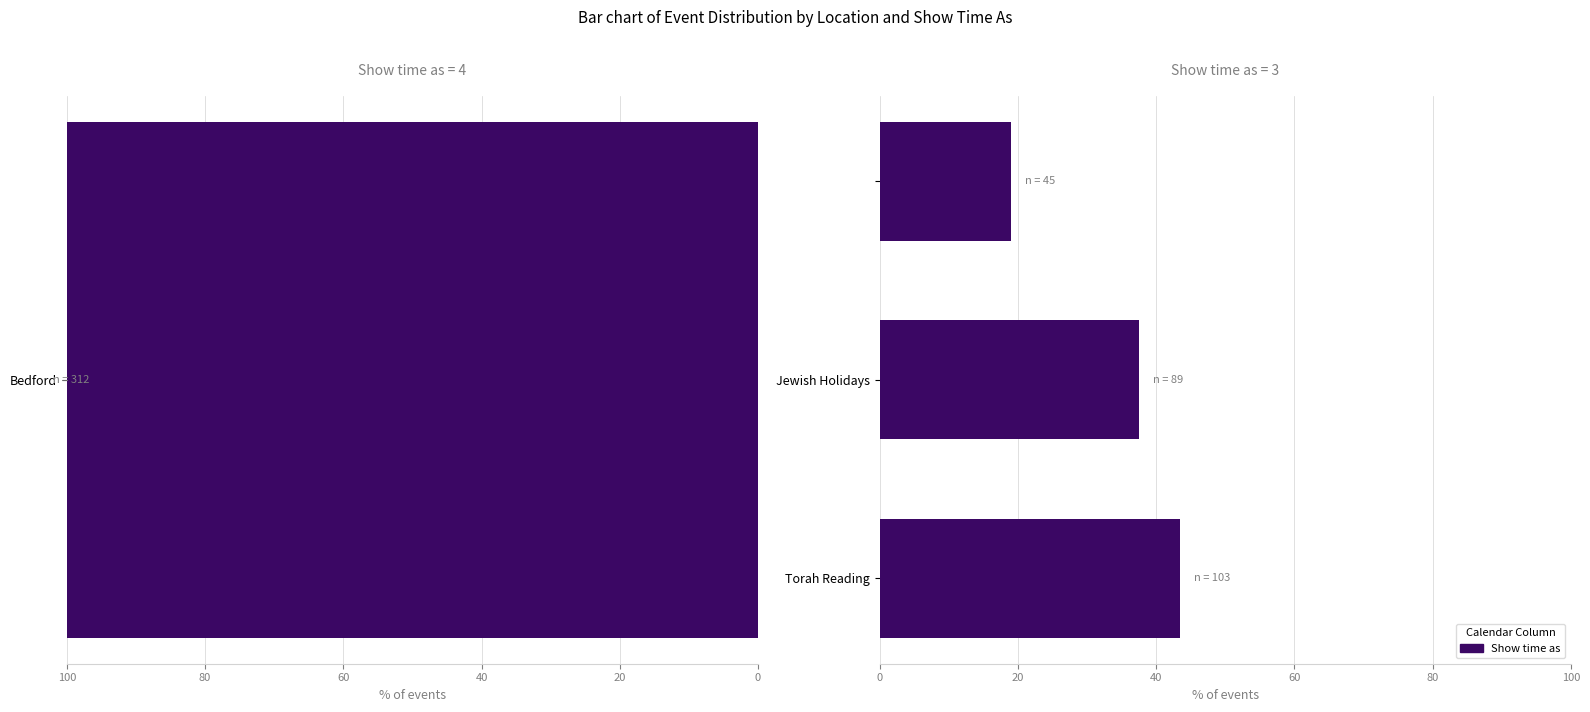

Is it true that the value at Torah Reading is 61.3?

False